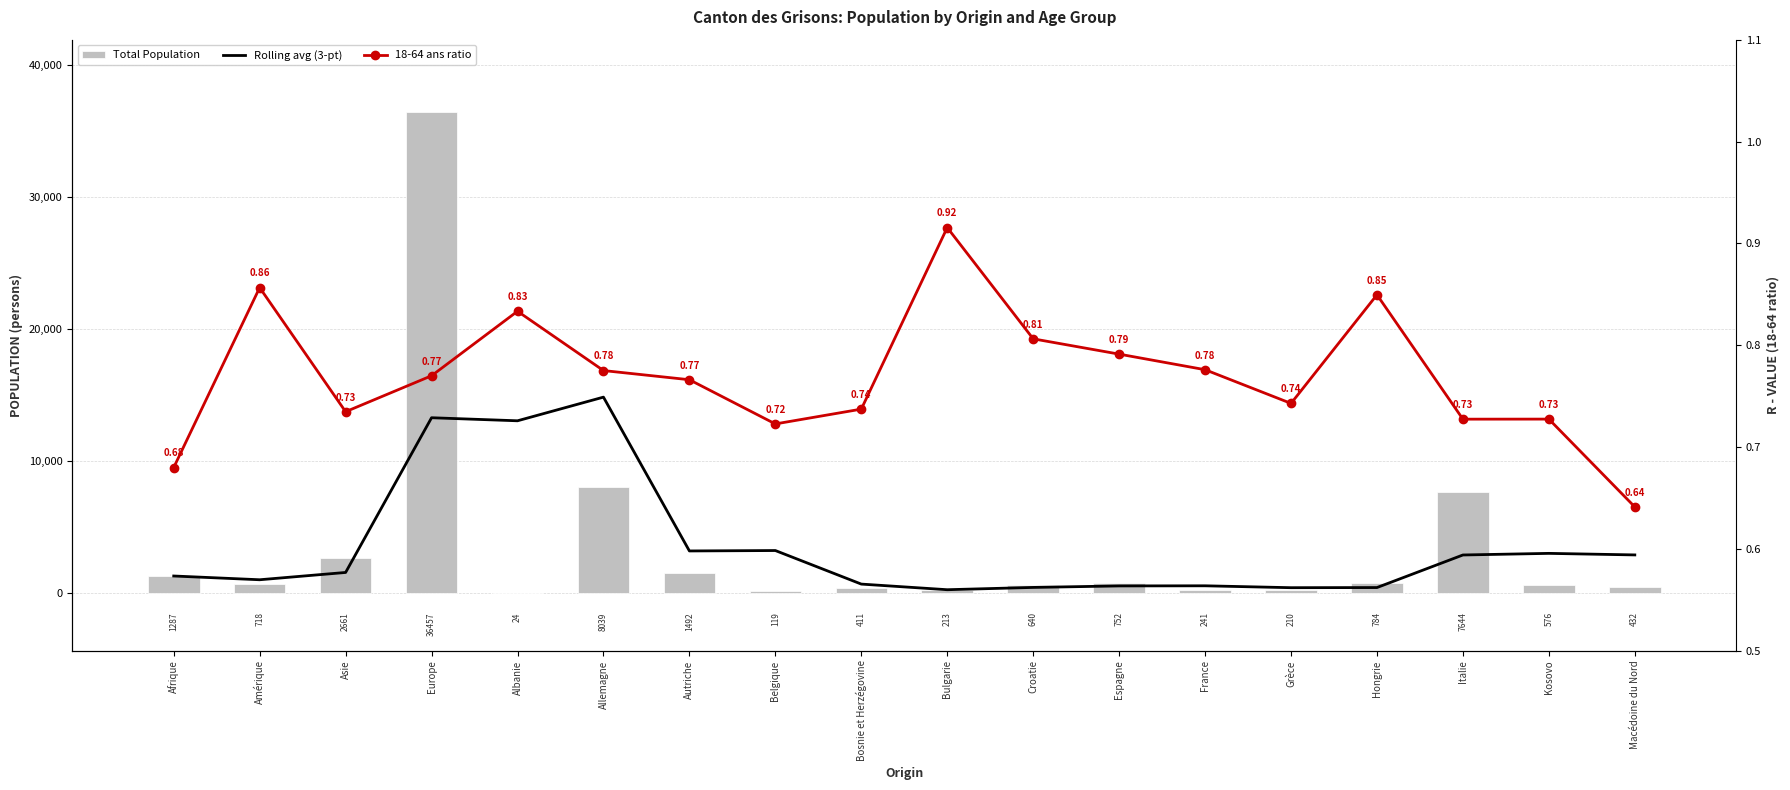

Reading right to left, what are all the values shown in this chart?

Rolling avg (3-pt): Macédoine du Nord=2884.0	Kosovo=3001.3	Italie=2879.3	Hongrie=411.7	Grèce=401.0	France=544.3	Espagne=535.0	Croatie=421.3	Bulgarie=247.7	Bosnie et Herzégovine=674.0	Belgique=3216.7	Autriche=3185.0	Allemagne=14840.0	Albanie=13047.3	Europe=13278.7	Asie=1555.3	Amérique=1002.5	Afrique=1287.0
Total Population: Macédoine du Nord=432.0	Kosovo=576.0	Italie=7644.0	Hongrie=784.0	Grèce=210.0	France=241.0	Espagne=752.0	Croatie=640.0	Bulgarie=213.0	Bosnie et Herzégovine=411.0	Belgique=119.0	Autriche=1492.0	Allemagne=8039.0	Albanie=24.0	Europe=36457.0	Asie=2661.0	Amérique=718.0	Afrique=1287.0
18-64 ans ratio: Macédoine du Nord=0.6	Kosovo=0.7	Italie=0.7	Hongrie=0.8	Grèce=0.7	France=0.8	Espagne=0.8	Croatie=0.8	Bulgarie=0.9	Bosnie et Herzégovine=0.7	Belgique=0.7	Autriche=0.8	Allemagne=0.8	Albanie=0.8	Europe=0.8	Asie=0.7	Amérique=0.9	Afrique=0.7